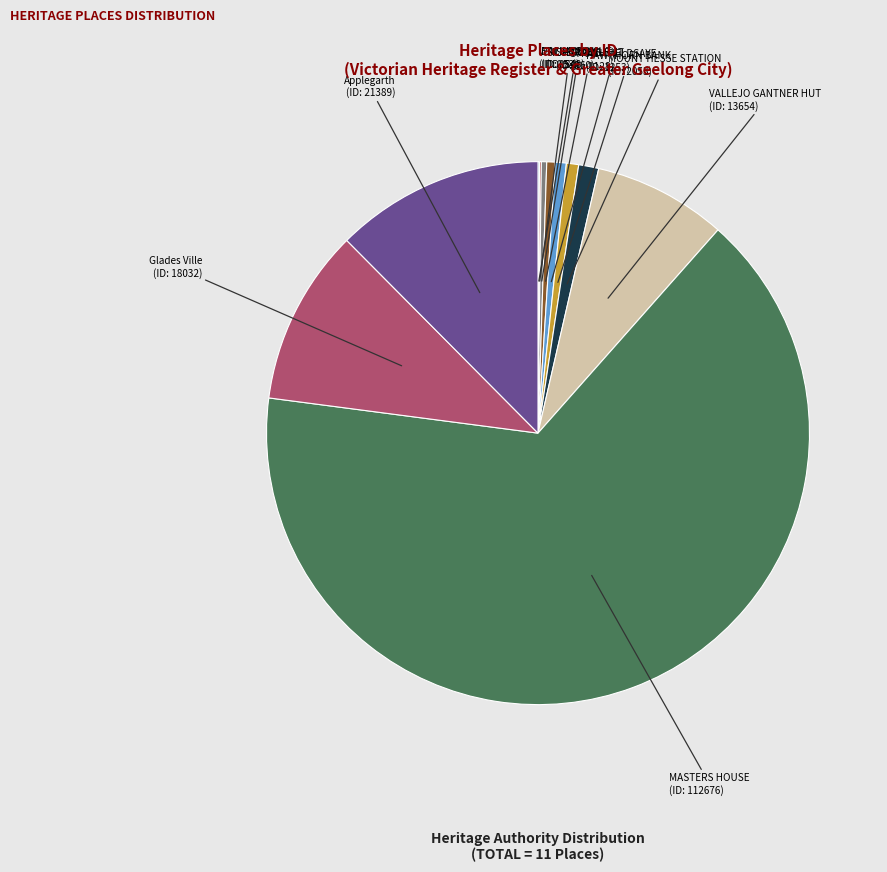

Is there any slice that represents more than half of the pie?

Yes